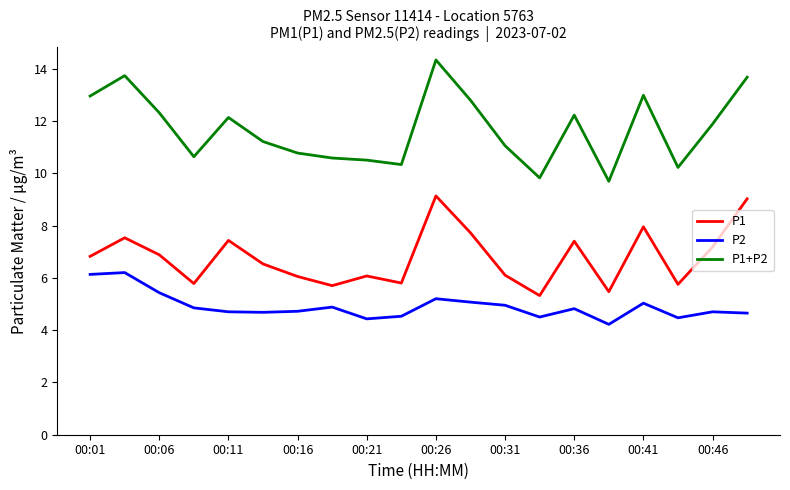

What is the lowest value of the P2 series?

4.2